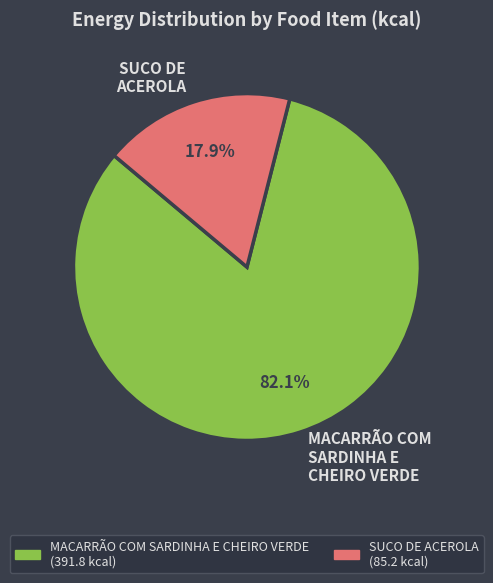

How many segments does this pie chart have?

2